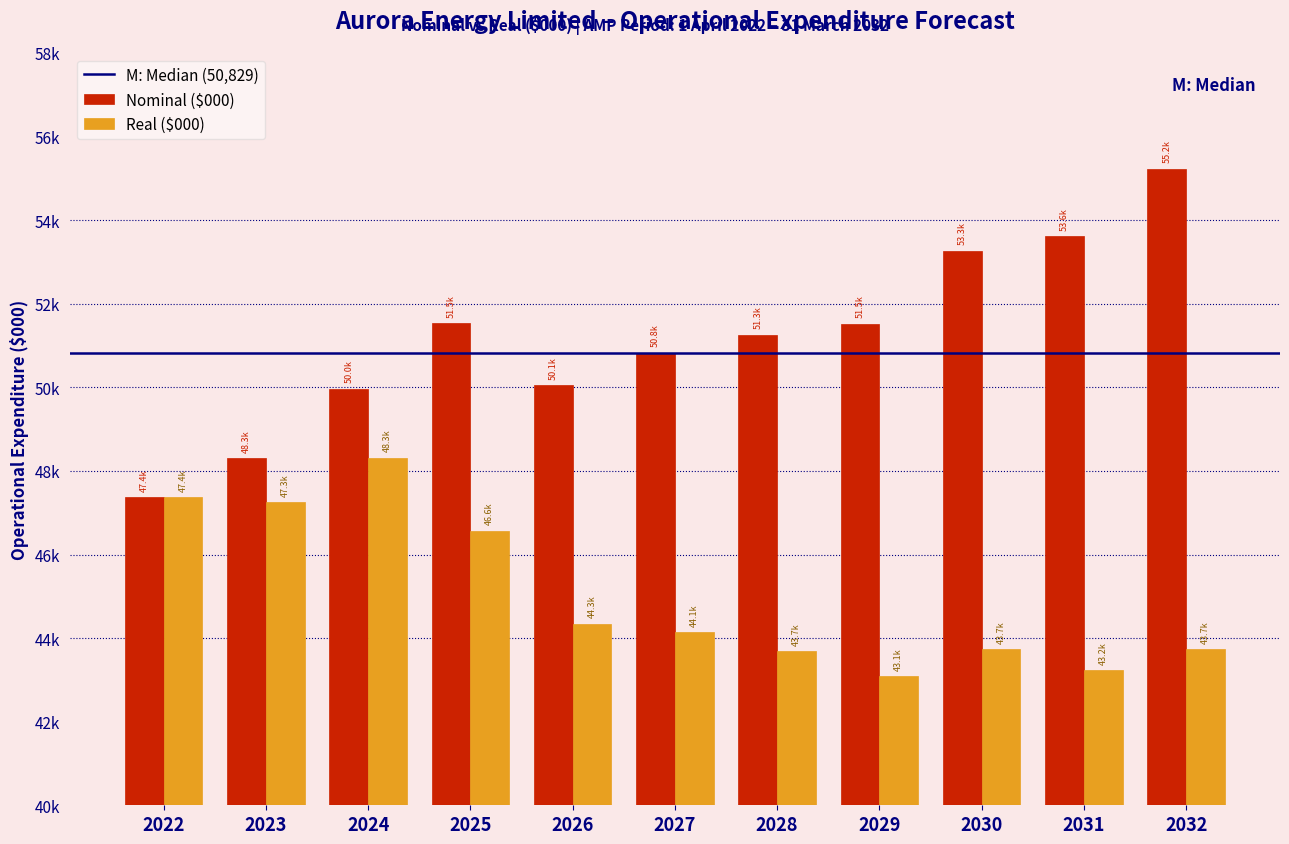

Does the chart contain any negative values?

No